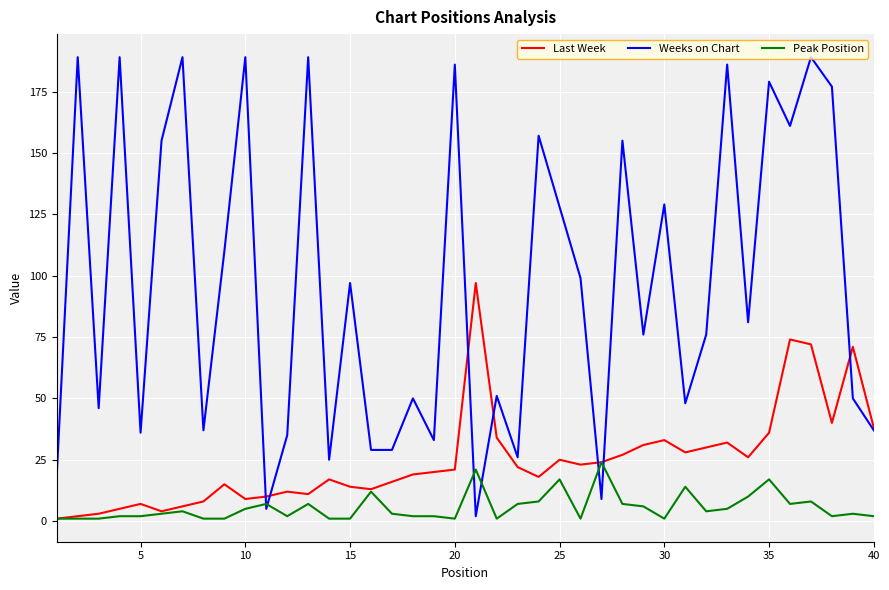

What is the average value of the Peak Position series?

6